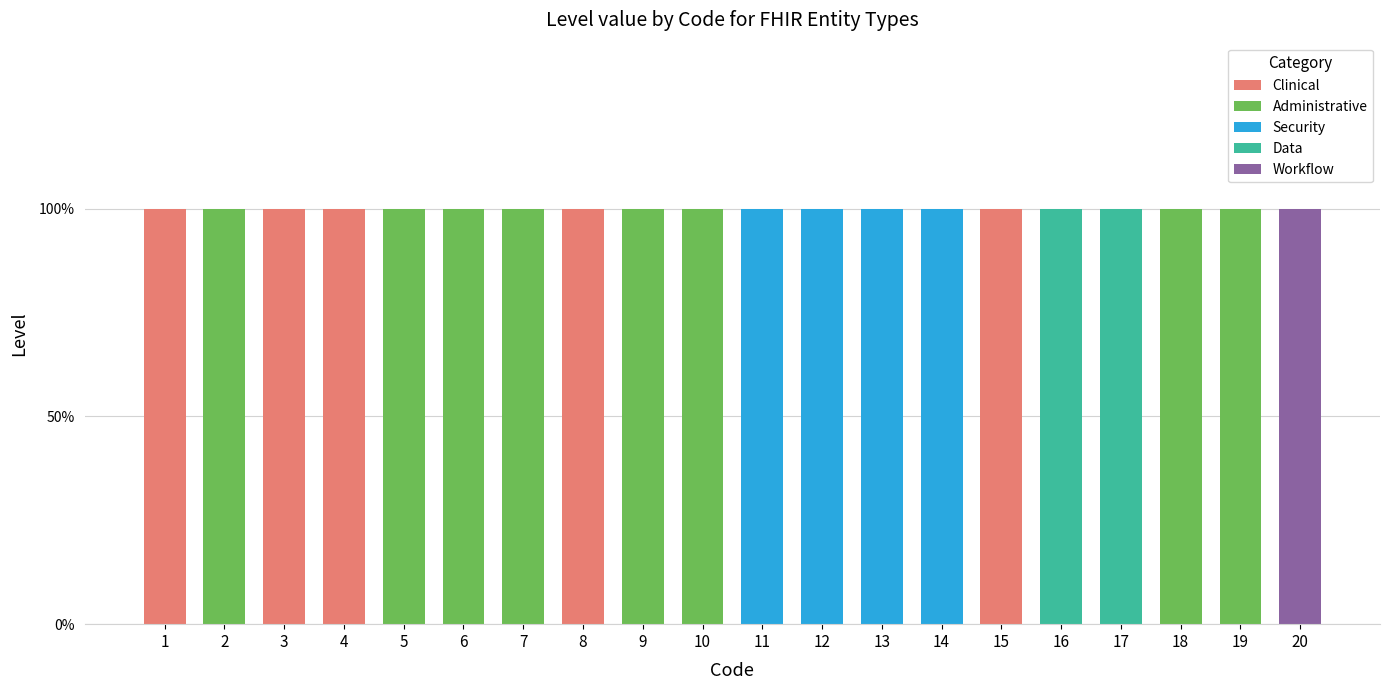

Are the bars horizontal?

No